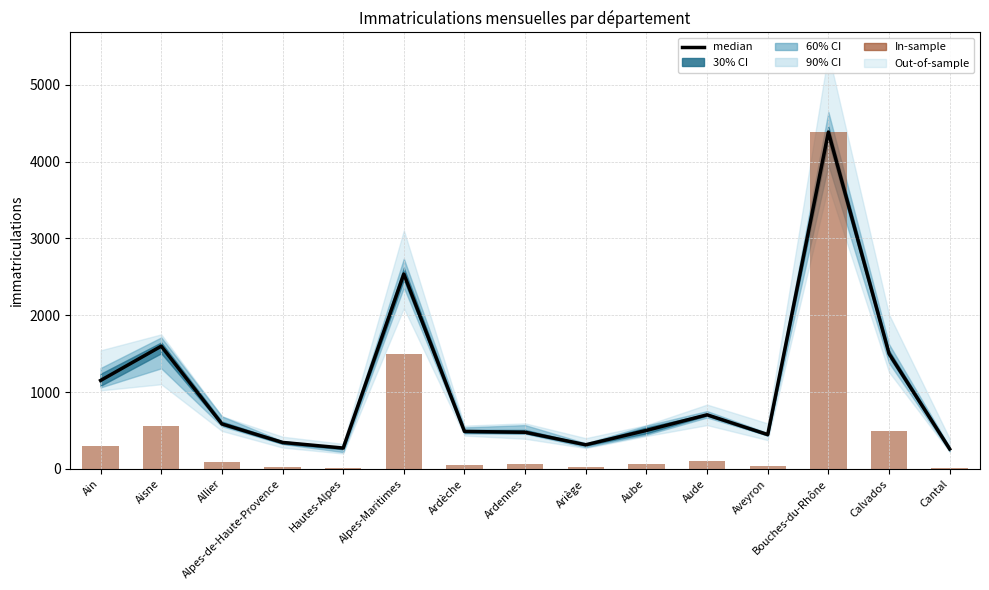

At which category is the sum across all series the highest?

Bouches-du-Rhône